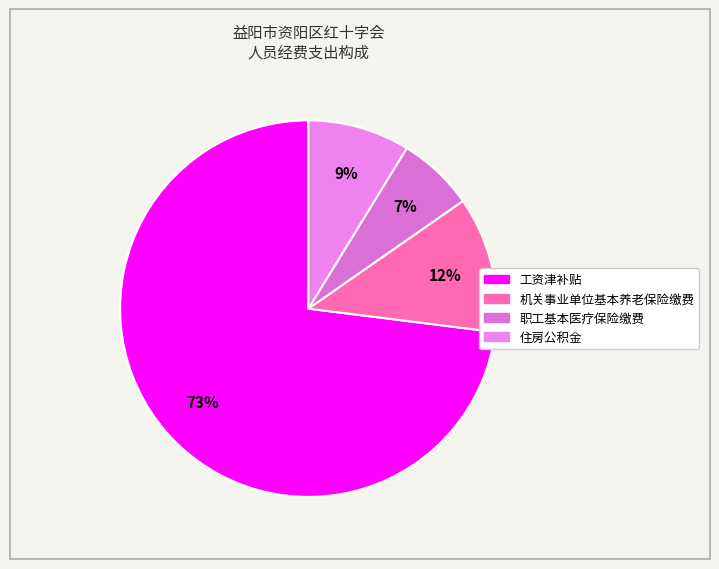

Count the number of slices in the pie.

4